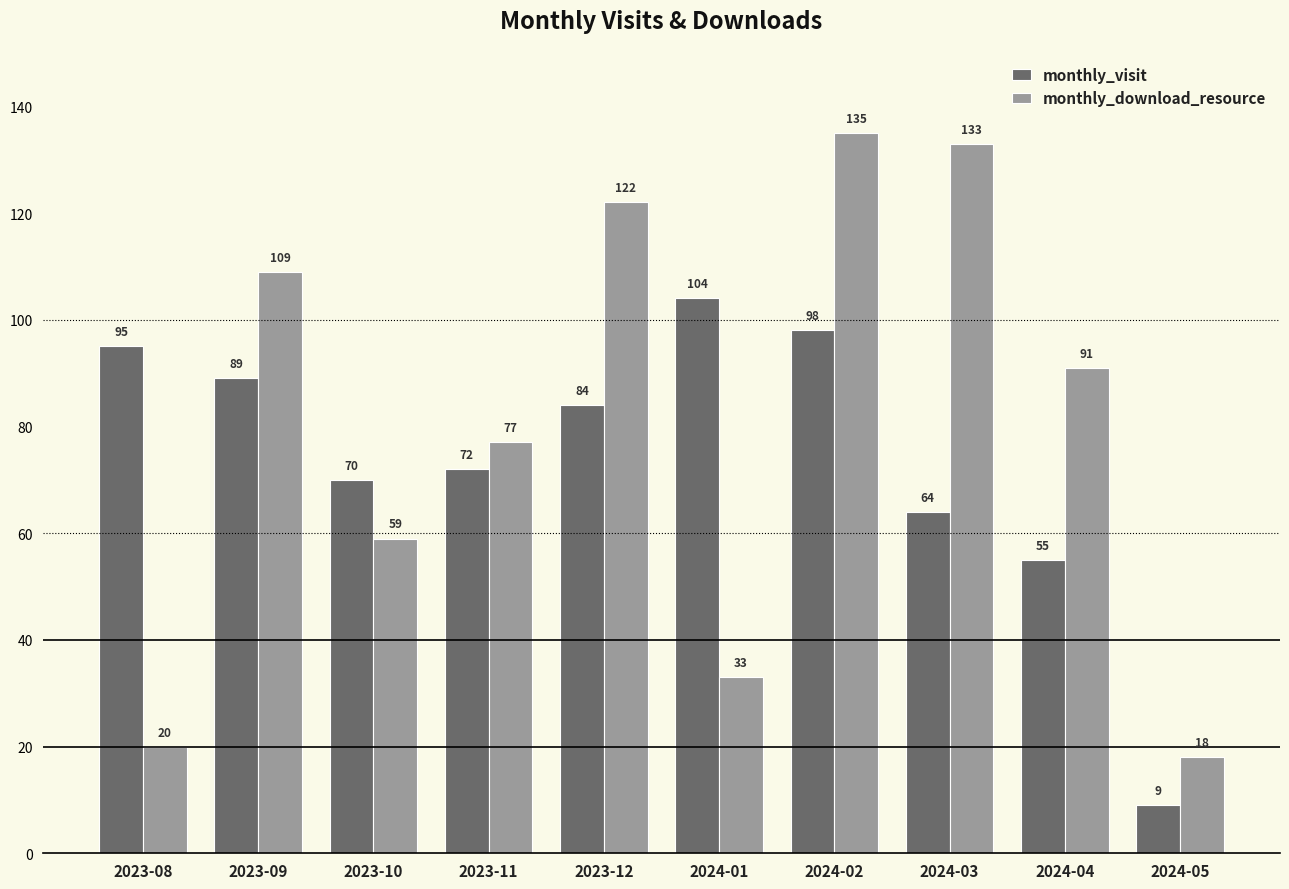

What is the label of the 4th bar from the left?

2023-11